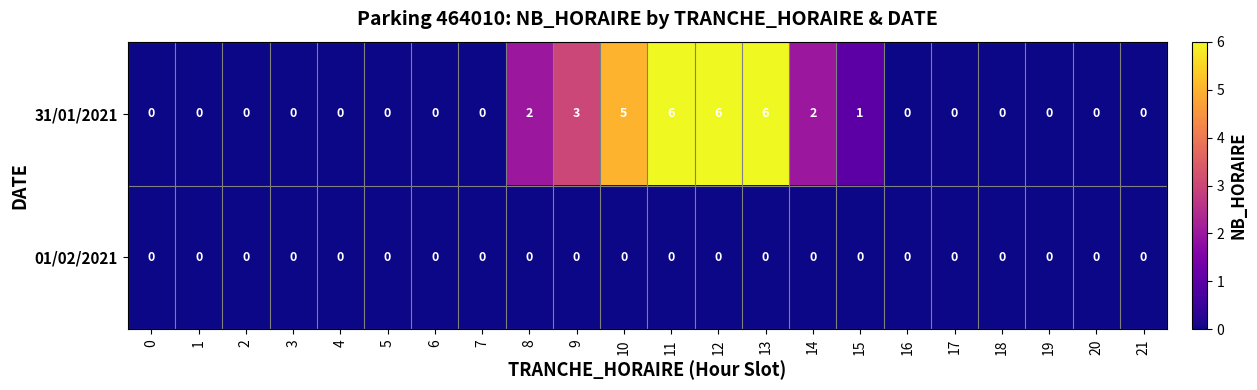

What is the maximum value shown in the chart?

6